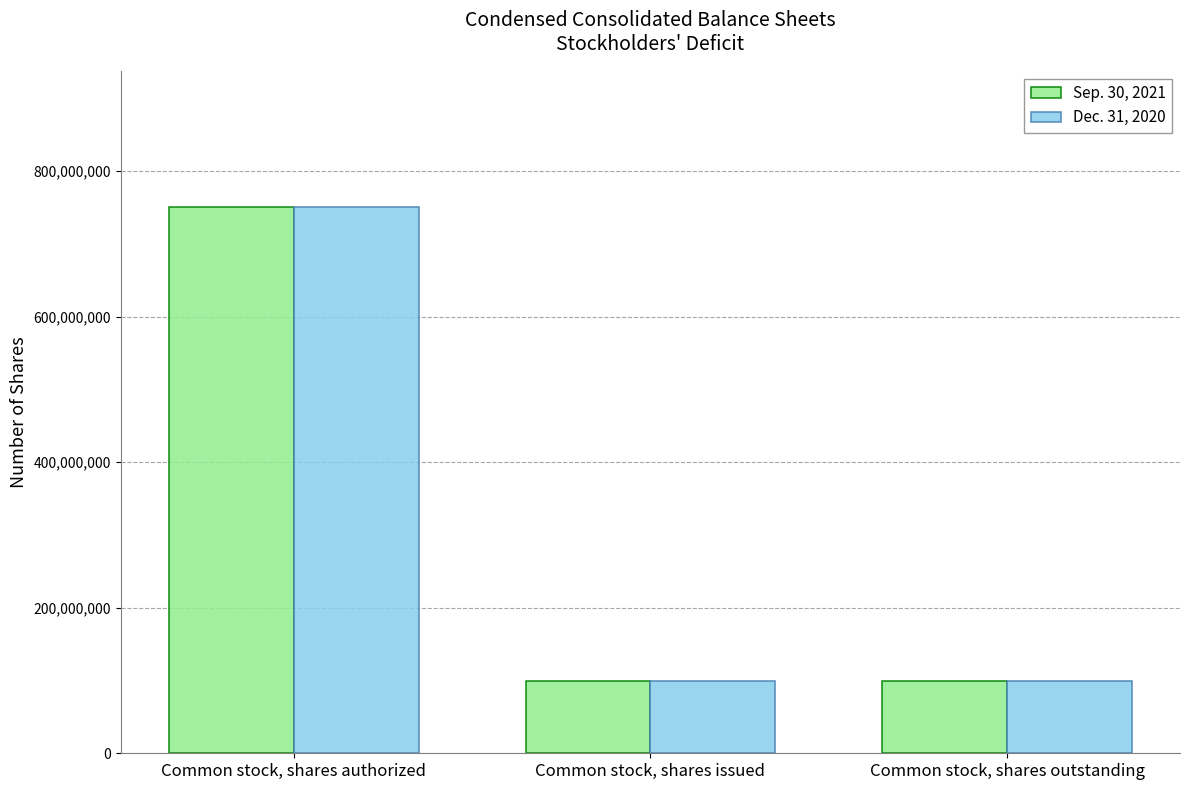

Which category has the highest value in the Dec. 31, 2020 series?

Common stock, shares authorized